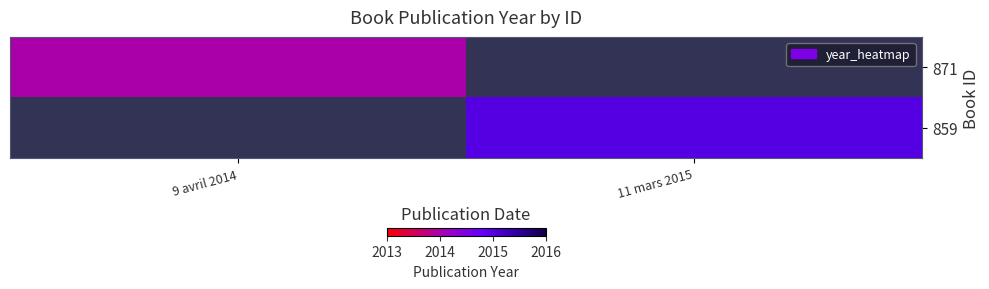

Between 11 mars 2015 and 9 avril 2014, which is larger?

9 avril 2014